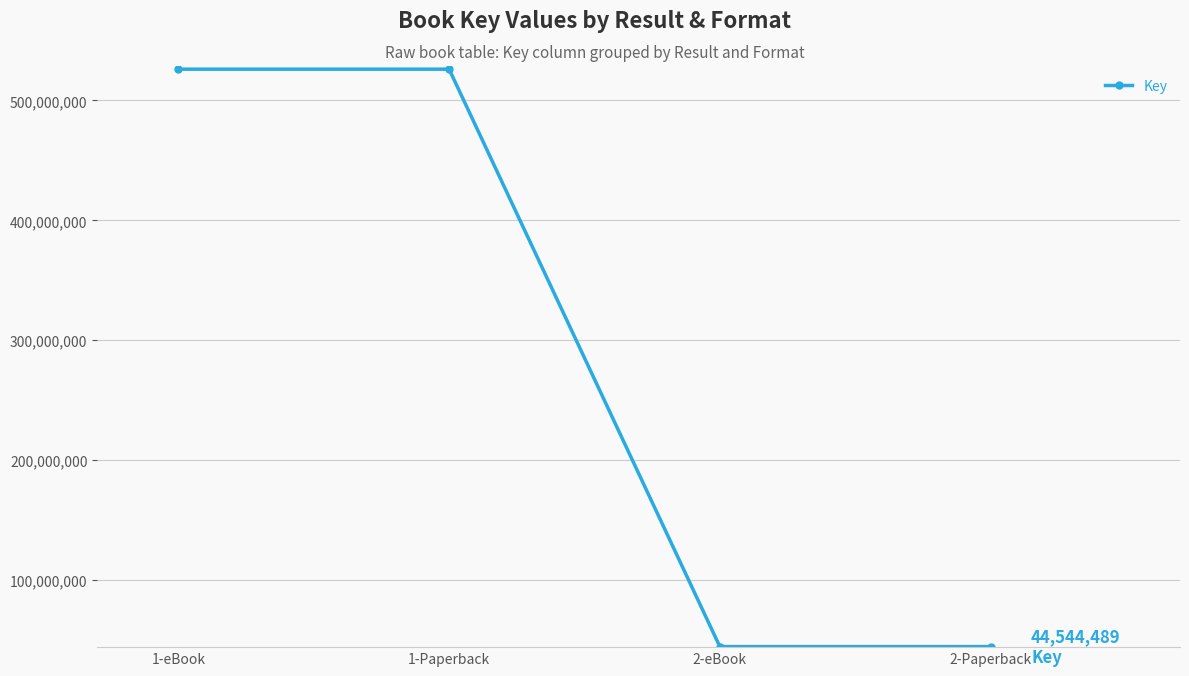

True or false: the data has more than 2 interior local peaks.

False